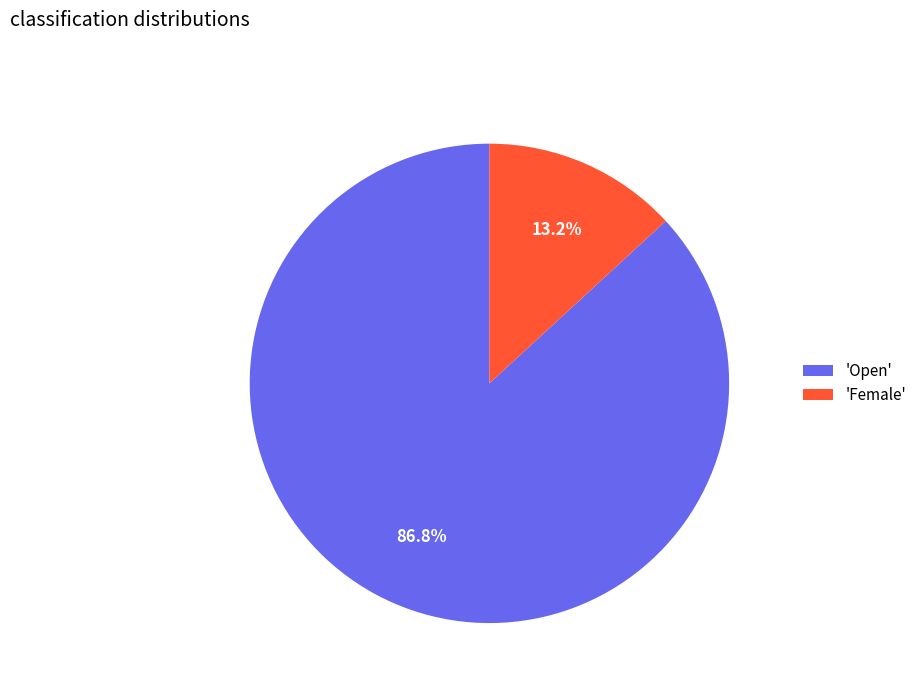

What is the total percentage of 'Open' and 'Female'?

100.0%